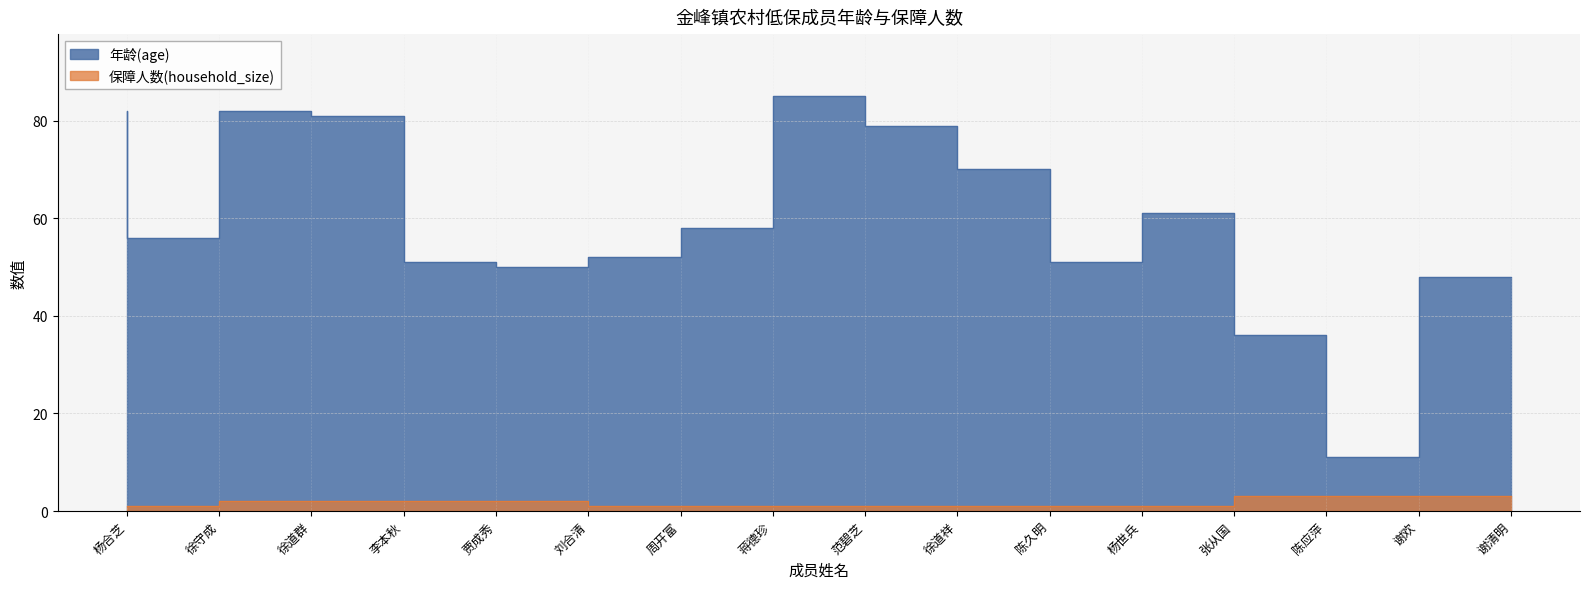

Which series has the largest total across all categories?

年龄(age)